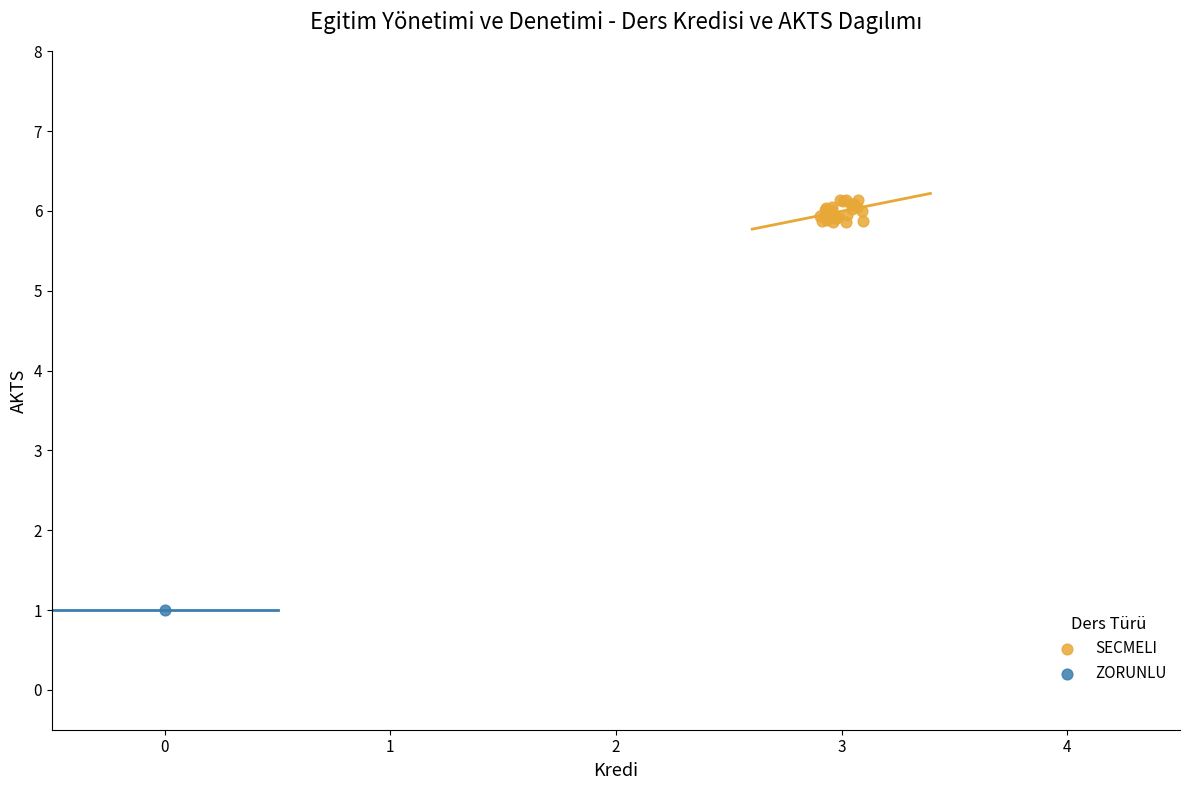

What are all the series names shown in the legend?

SECMELI, ZORUNLU